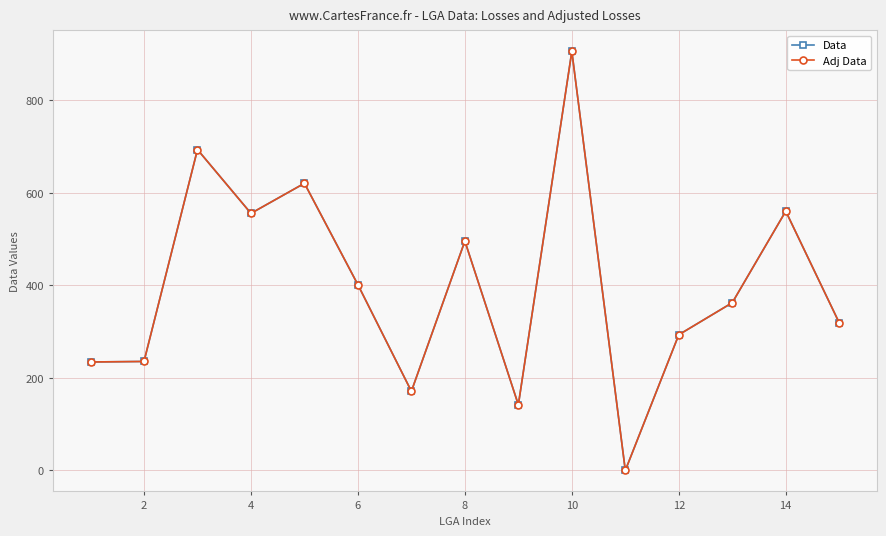

What is the highest value of the Data series?

905.8